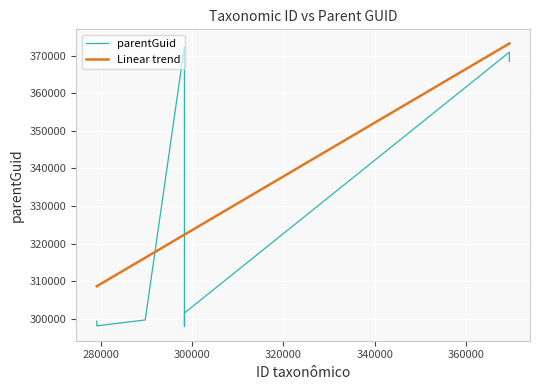

What is the difference between the maximum and minimum values in the parentGuid series?

74609.3